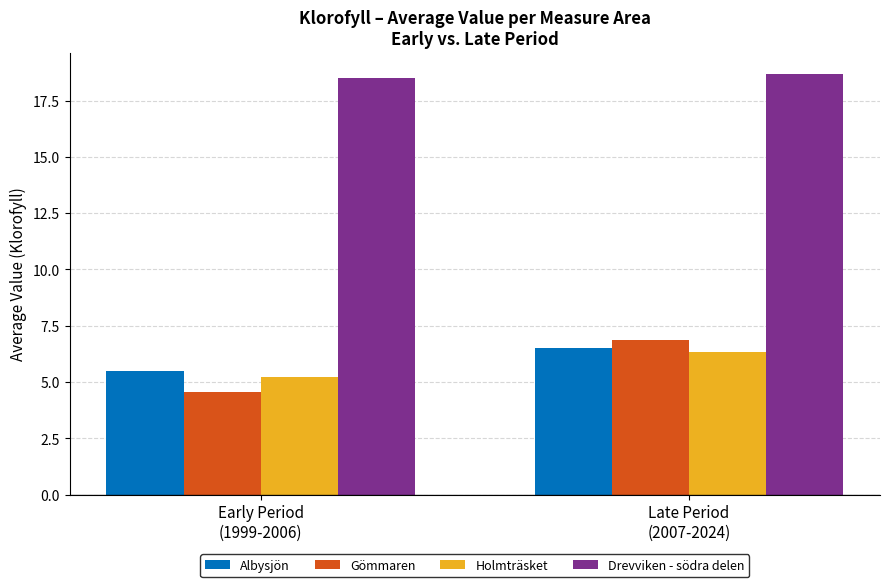

Which series has the largest total across all categories?

Drevviken - södra delen